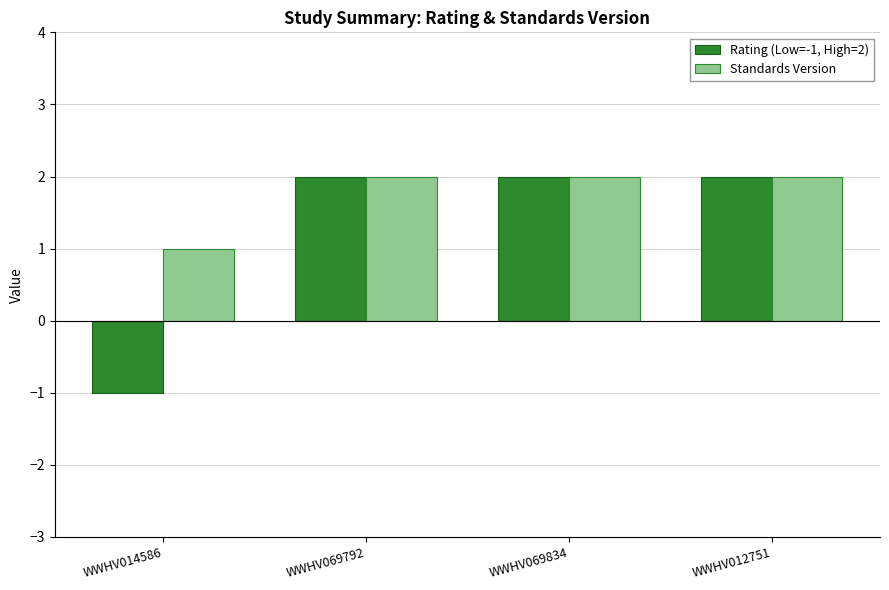

Reading right to left, what are all the values shown in this chart?

Rating (Low=-1, High=2): 2	2	2	-1
Standards Version: 2	2	2	1